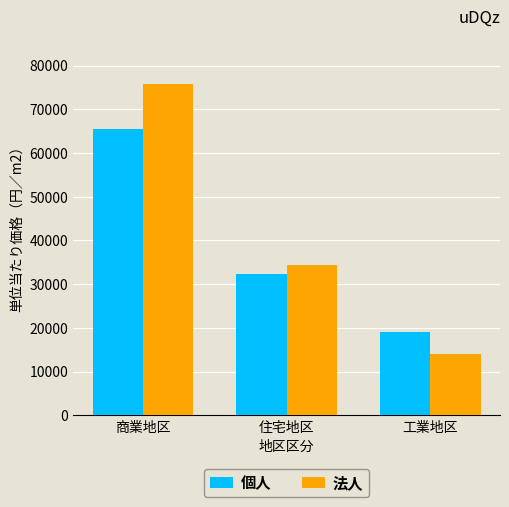

What is the difference between the highest and lowest values at 住宅地区?

2040